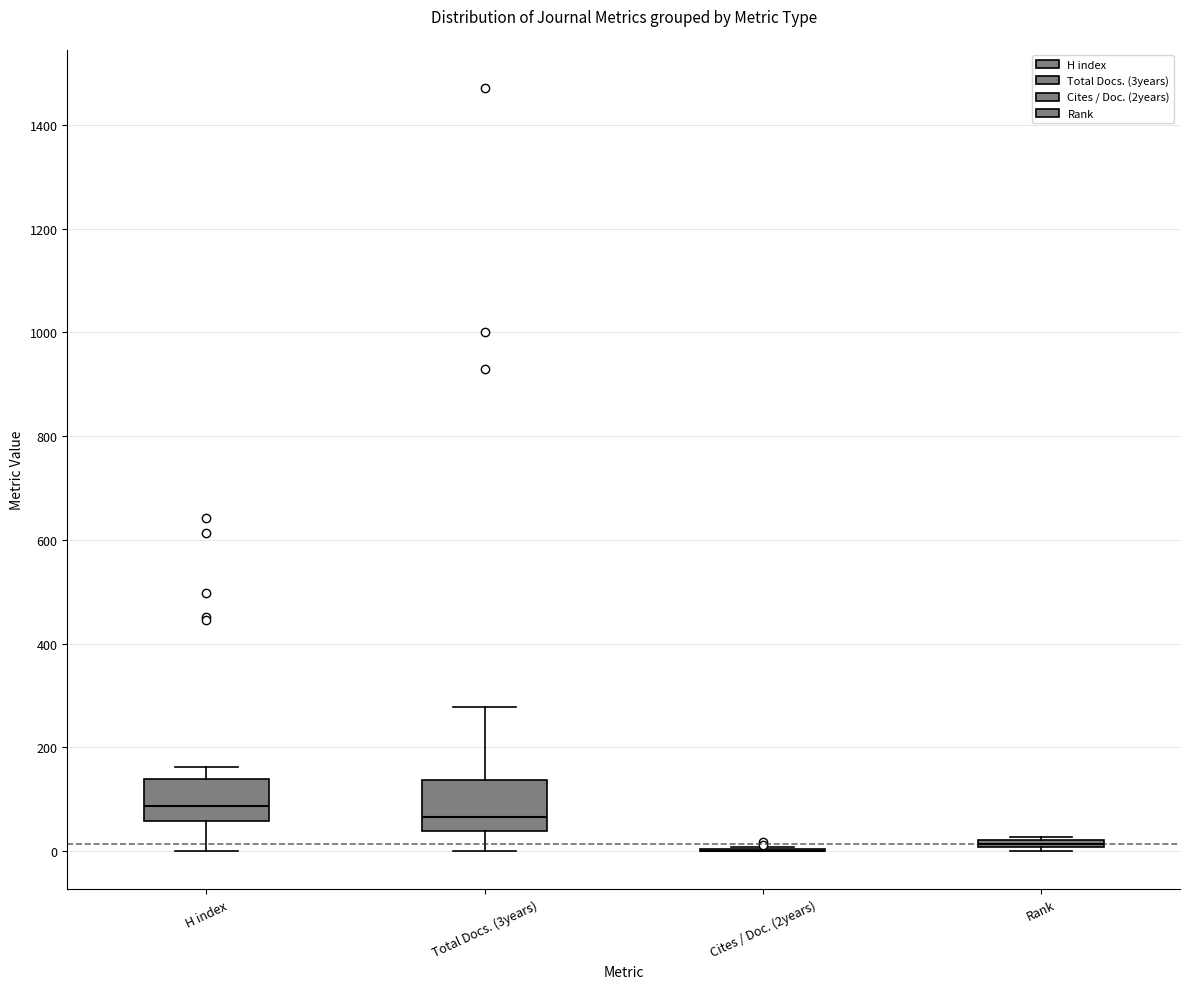

Where is the lower edge of the box for Total Docs. (3years) on the y-axis? The values are not printed on the chart, so give them approximately, as read against the axis.

40